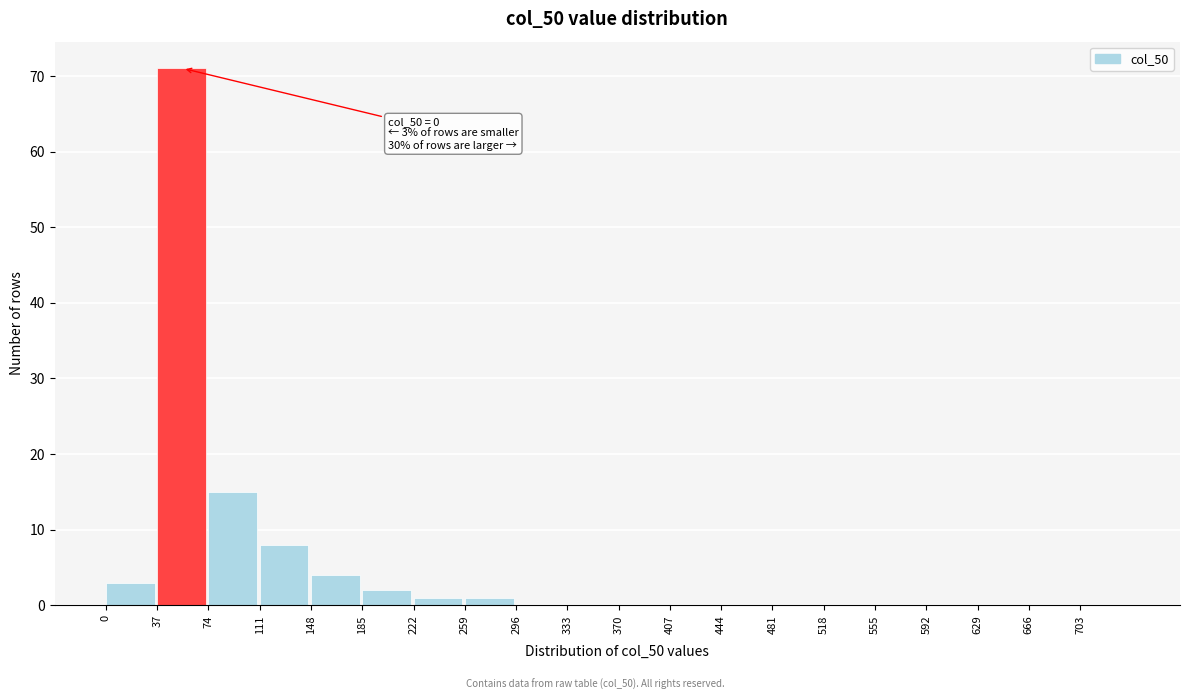

Reading left to right, extract all data points from this chart.

0=3	37=71	74=15	111=8	148=4	185=2	222=1	259=1	296=0	333=0	370=0	407=0	444=0	481=0	518=0	555=0	592=0	629=0	666=0	703=0